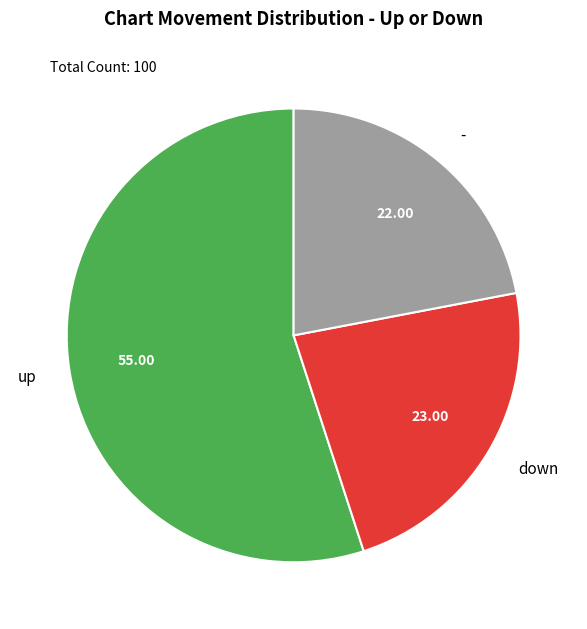

Rank the categories by value from highest to lowest.

up, down, -